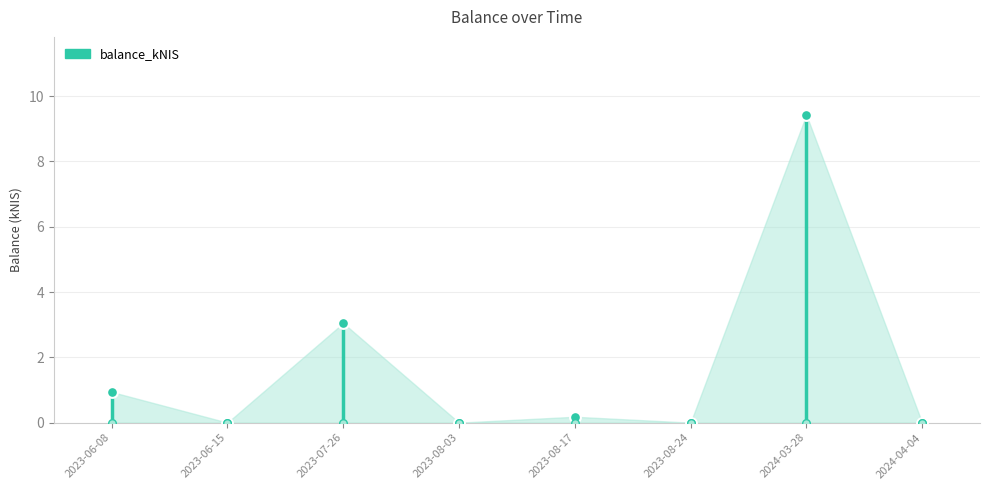

Between 2024-04-04 and 2023-06-08, which is larger?

2023-06-08